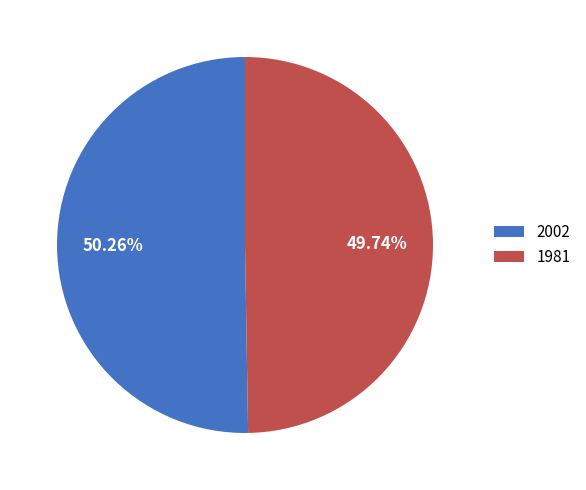

Does any single category account for the majority?

Yes